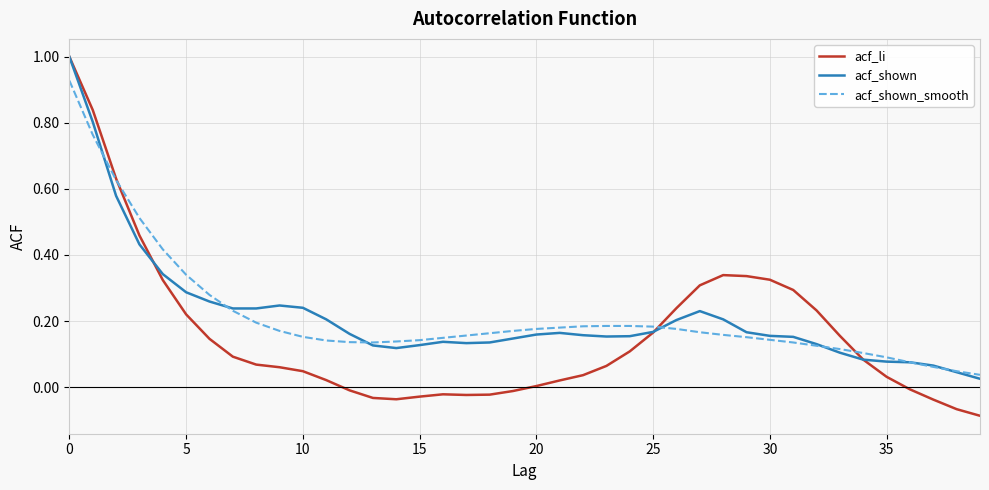

Which series has the widest spread of values?

acf_li